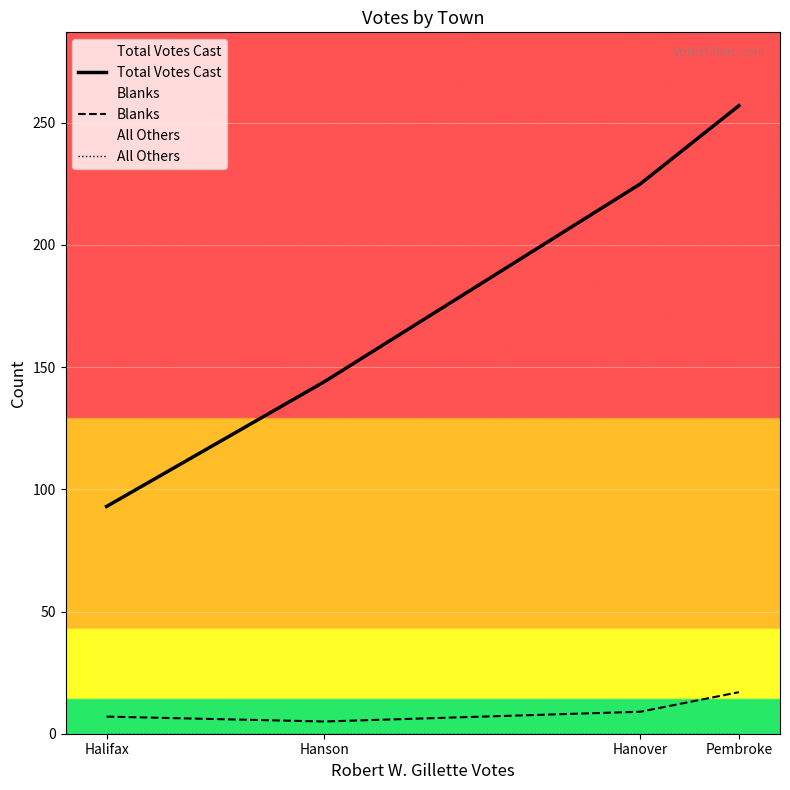

What is the label of the 1st point from the right?

Pembroke